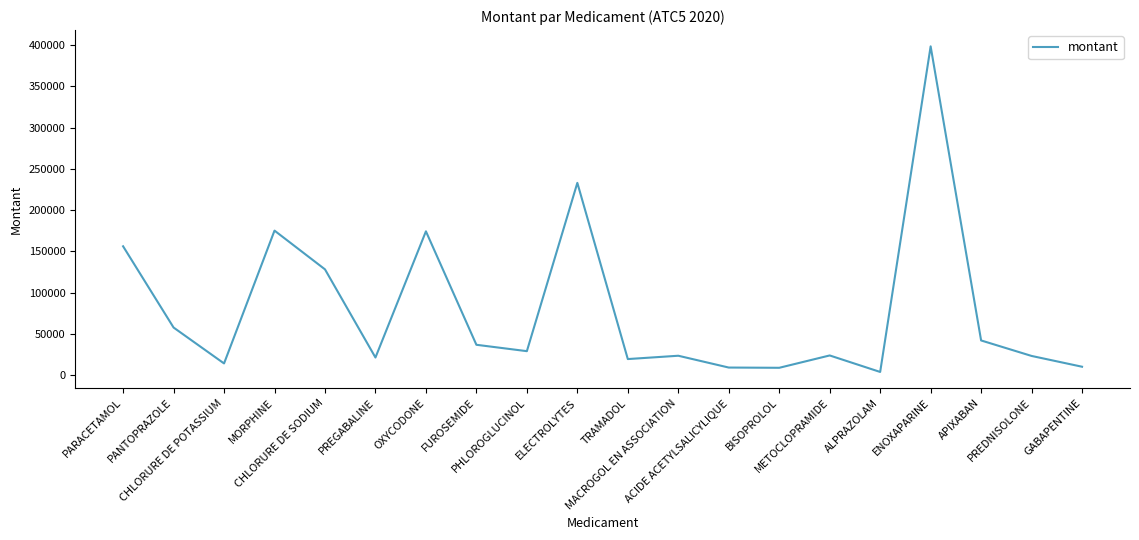

How many lines are shown in the chart?

1